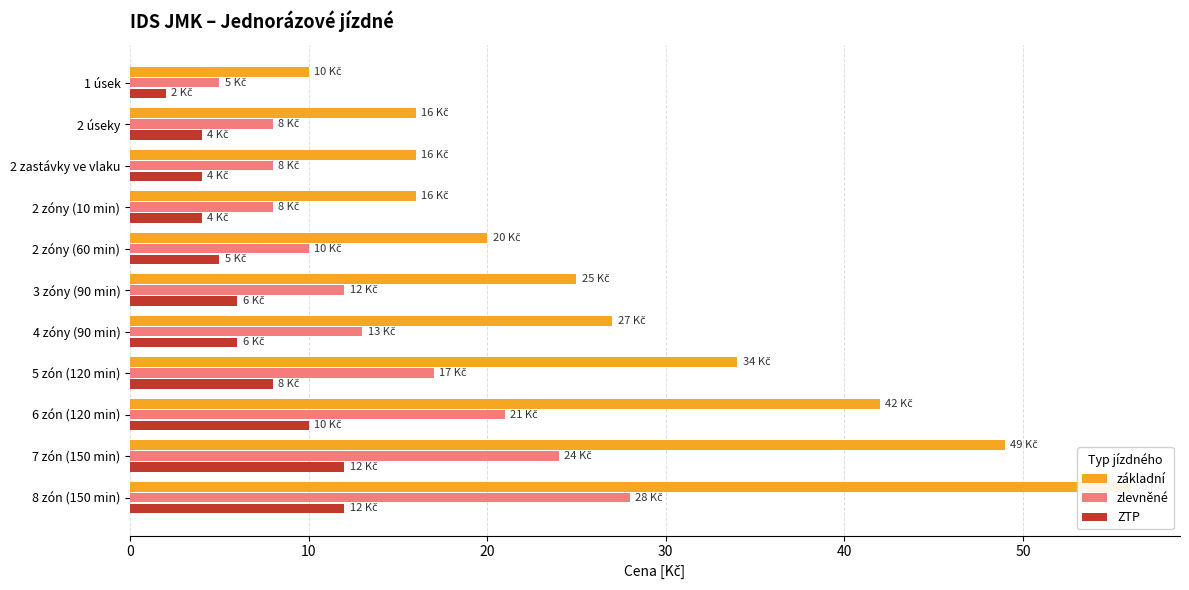

Are the bars horizontal?

Yes